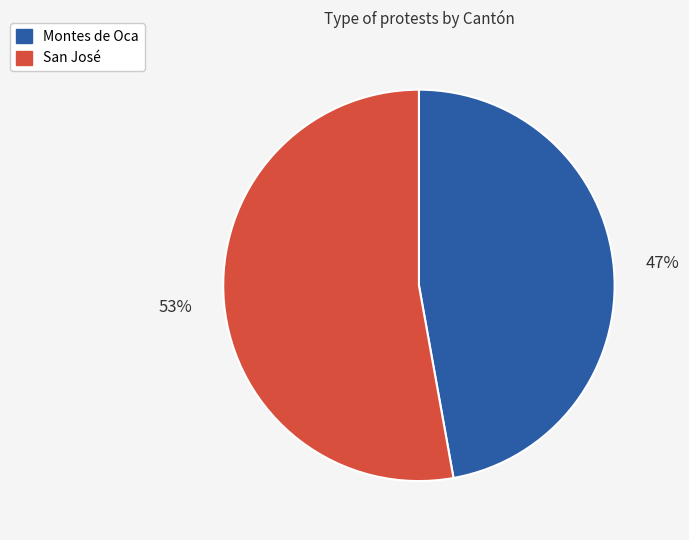

What is the ratio of the value at San José to the value at Montes de Oca?

1.1